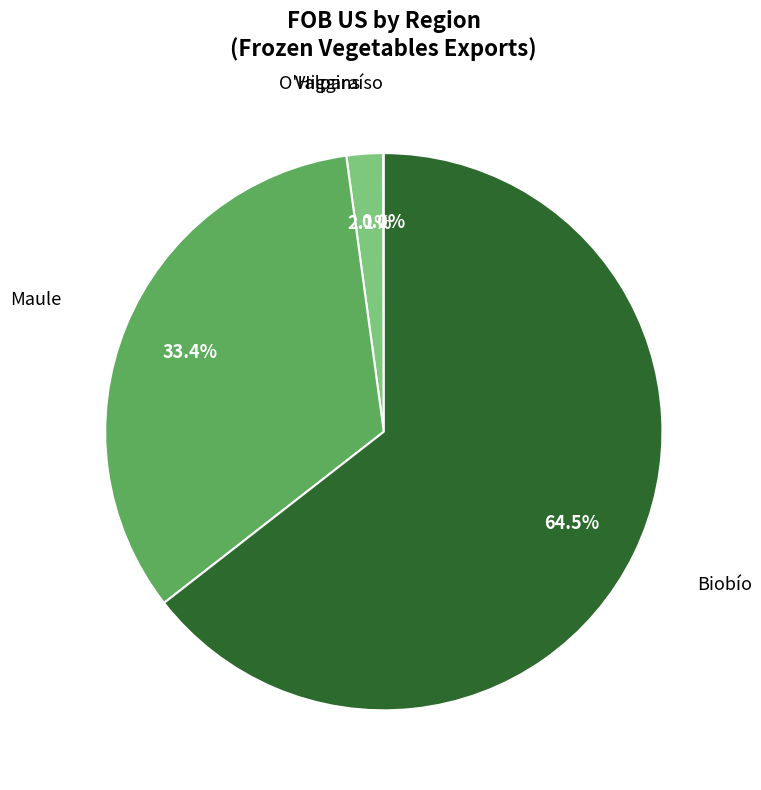

Is there any slice that represents more than half of the pie?

Yes